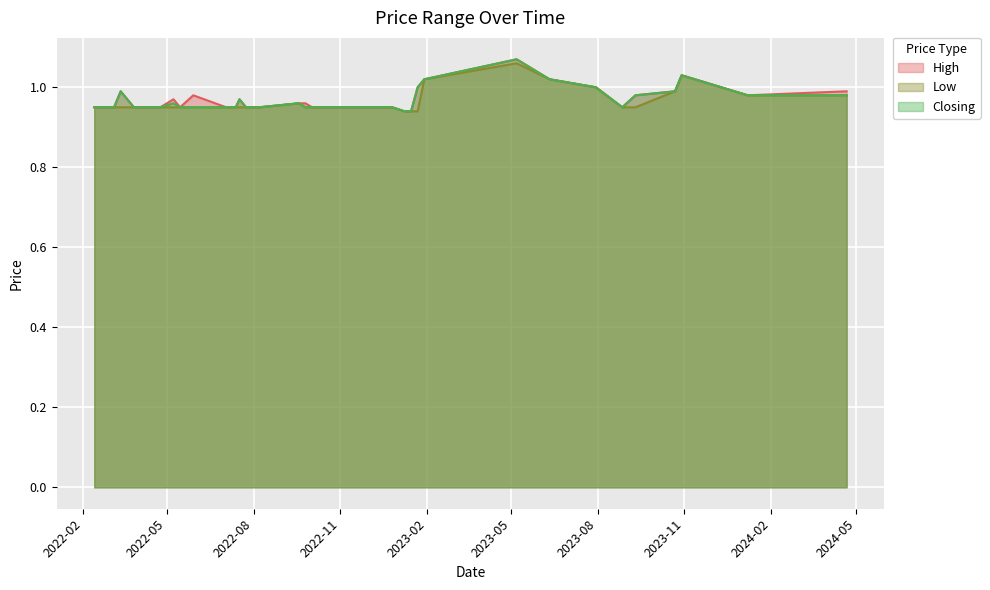

At how many categories does at least one series exceed 1?

4